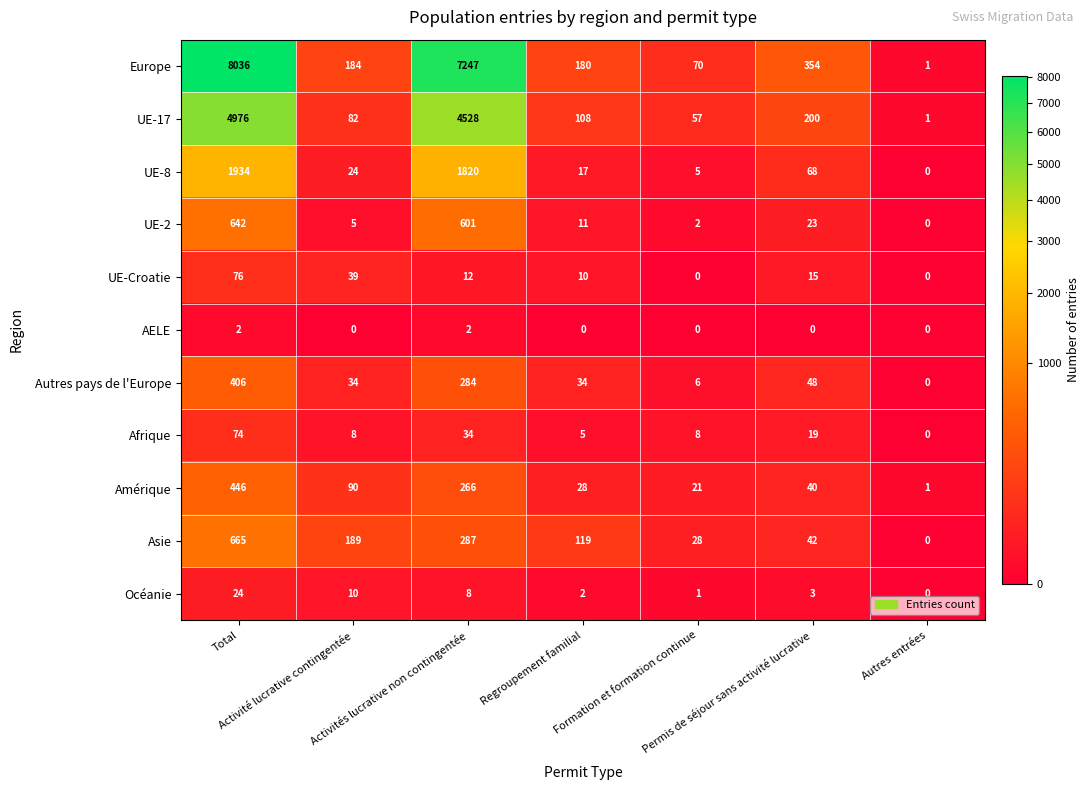

What is the maximum value shown in the chart?

8036